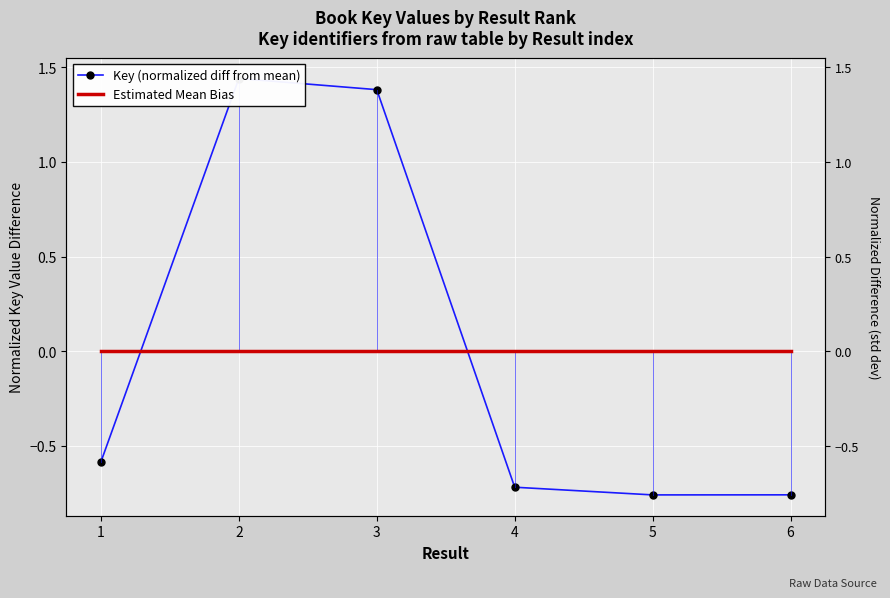

Reading right to left, list all the values displayed in this chart.

Key (normalized diff from mean): 6=-0.8	5=-0.8	4=-0.7	3=1.4	2=1.4	1=-0.6
Estimated Mean Bias: 6=0.0	5=0.0	4=0.0	3=0.0	2=0.0	1=0.0